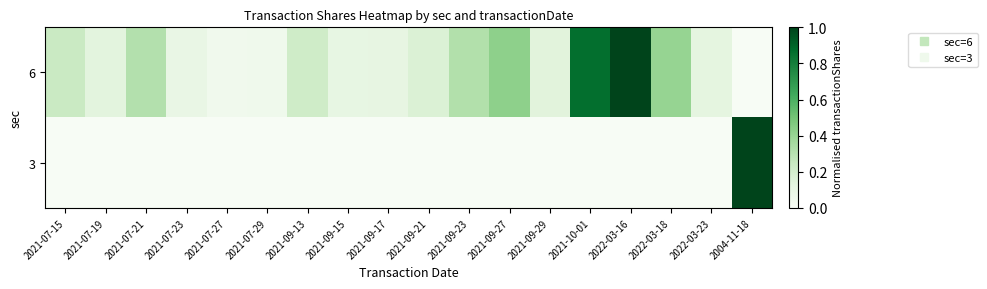

What is the maximum value shown in the chart?

1.0